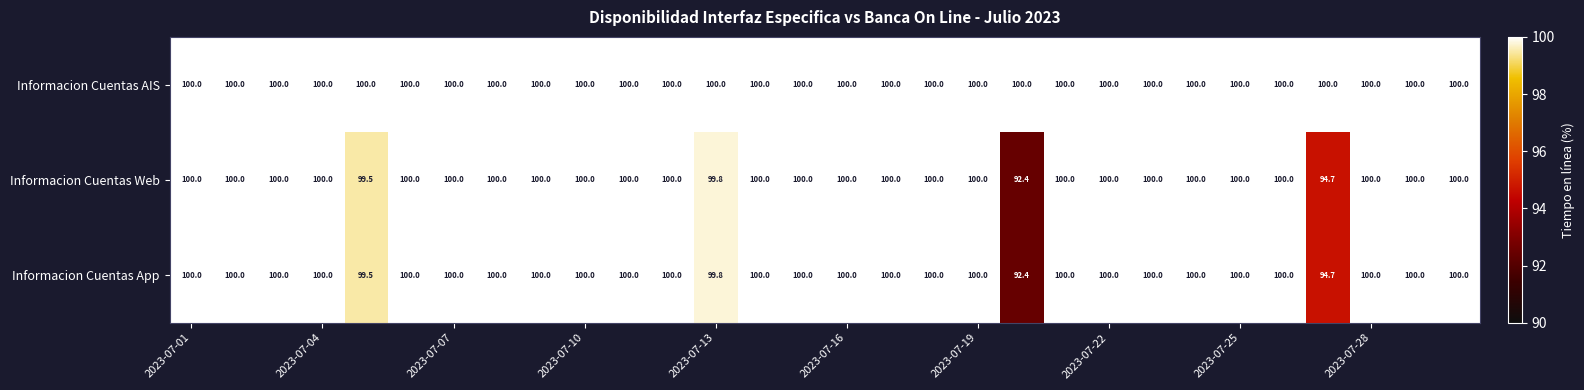

What is the smallest value displayed?

92.4